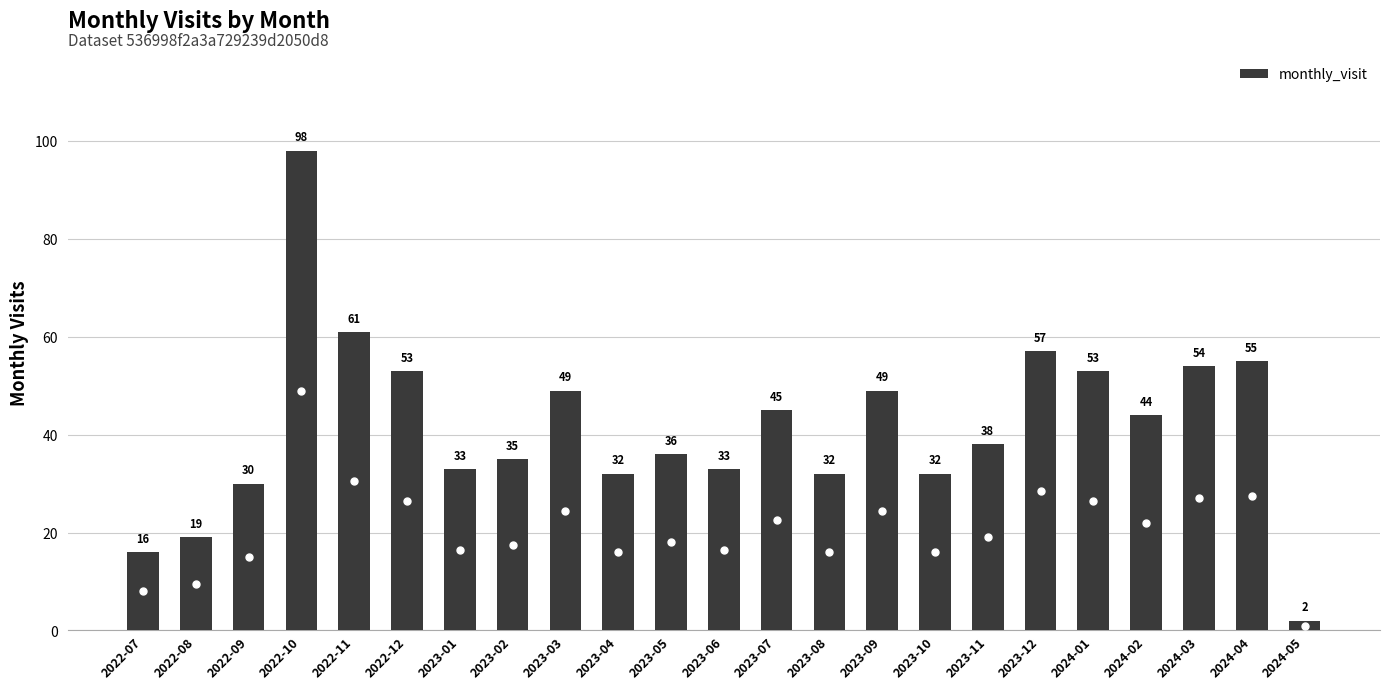

What is the difference between the second highest and second lowest values?

45